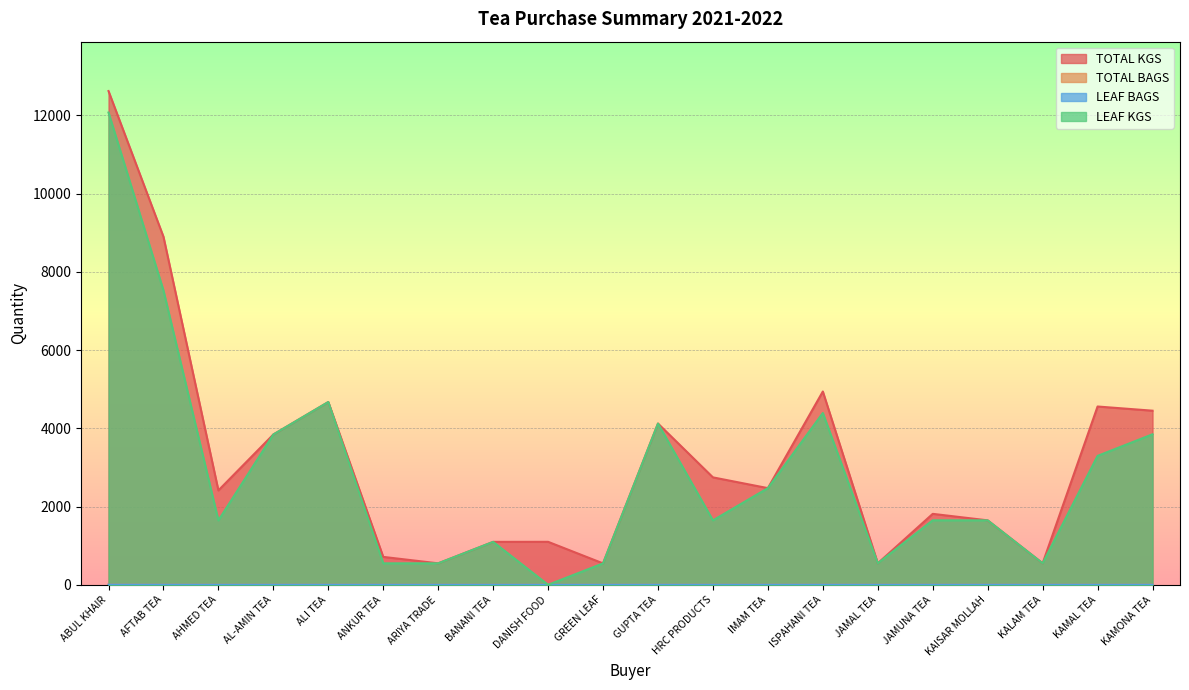

Read the TOTAL KGS value at ANKUR TEA.

713.0